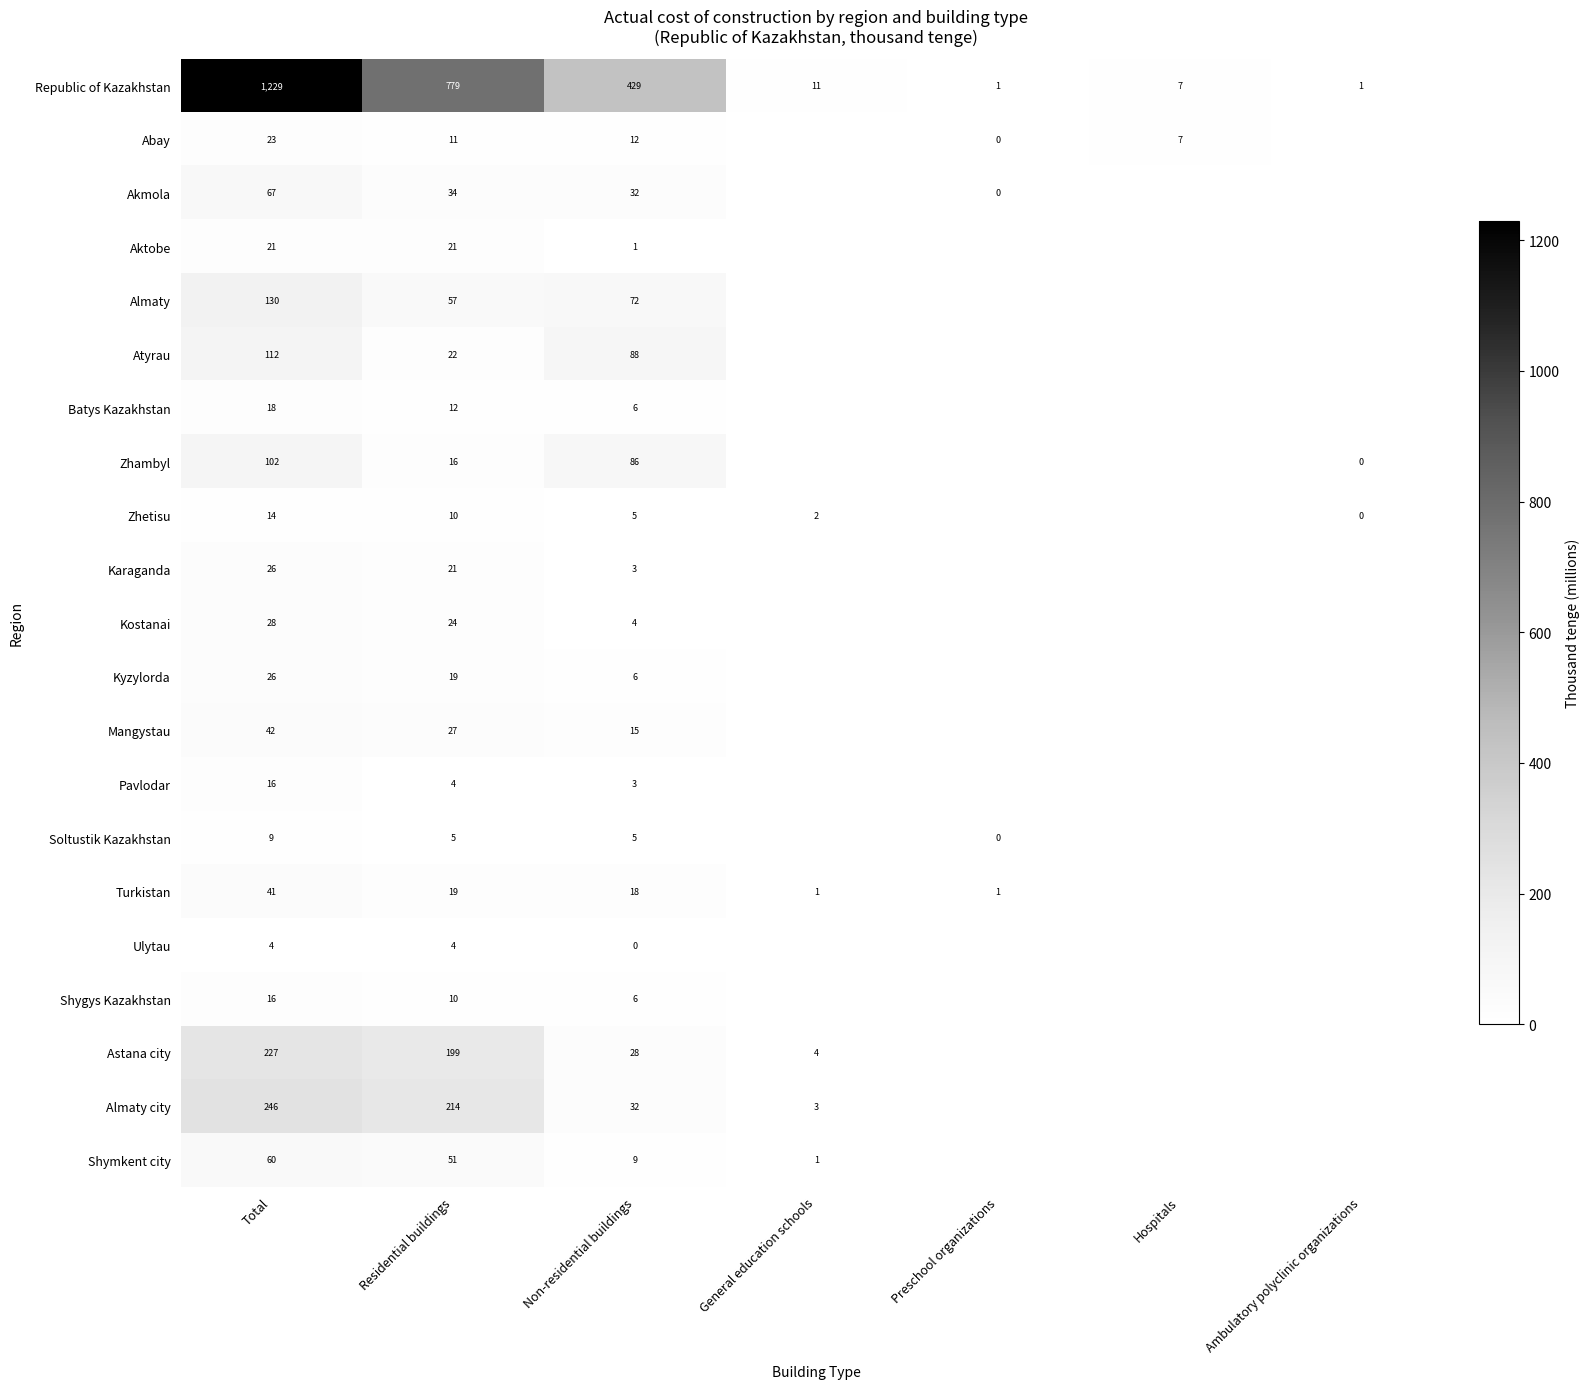

The Ulytau series shows 4 at Residential buildings. True or false?

True